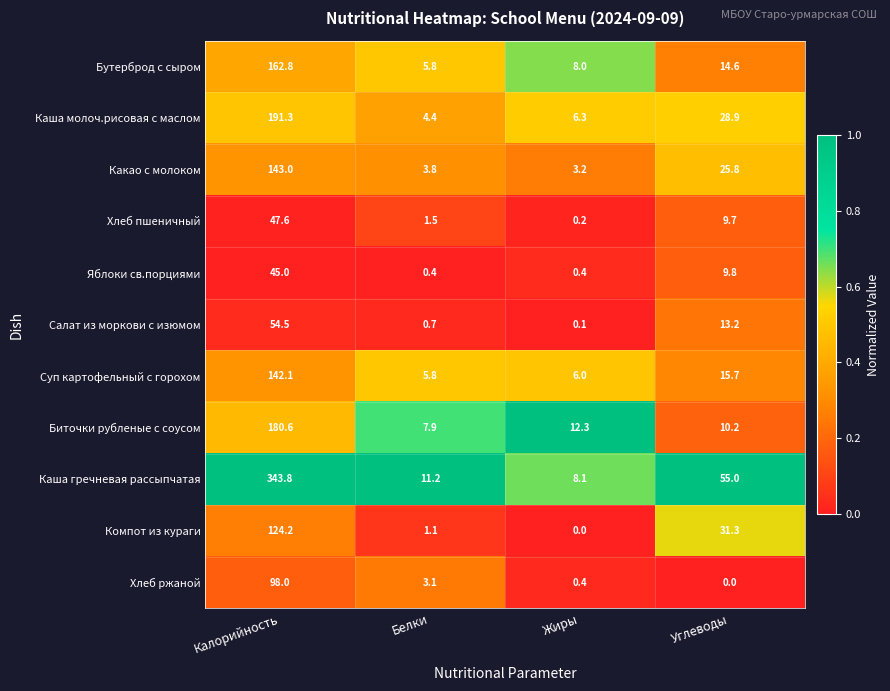

At which label does Биточки рубленые с соусом first exceed 12?

Калорийность